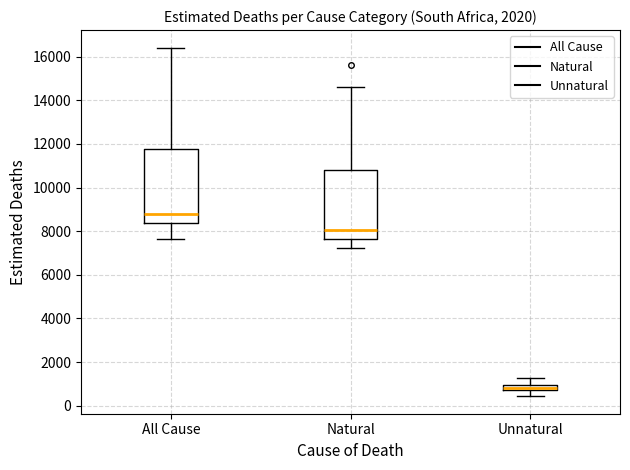

Where does the median line of the box for All Cause sit on the y-axis? The values are not printed on the chart, so give them approximately, as read against the axis.

8800